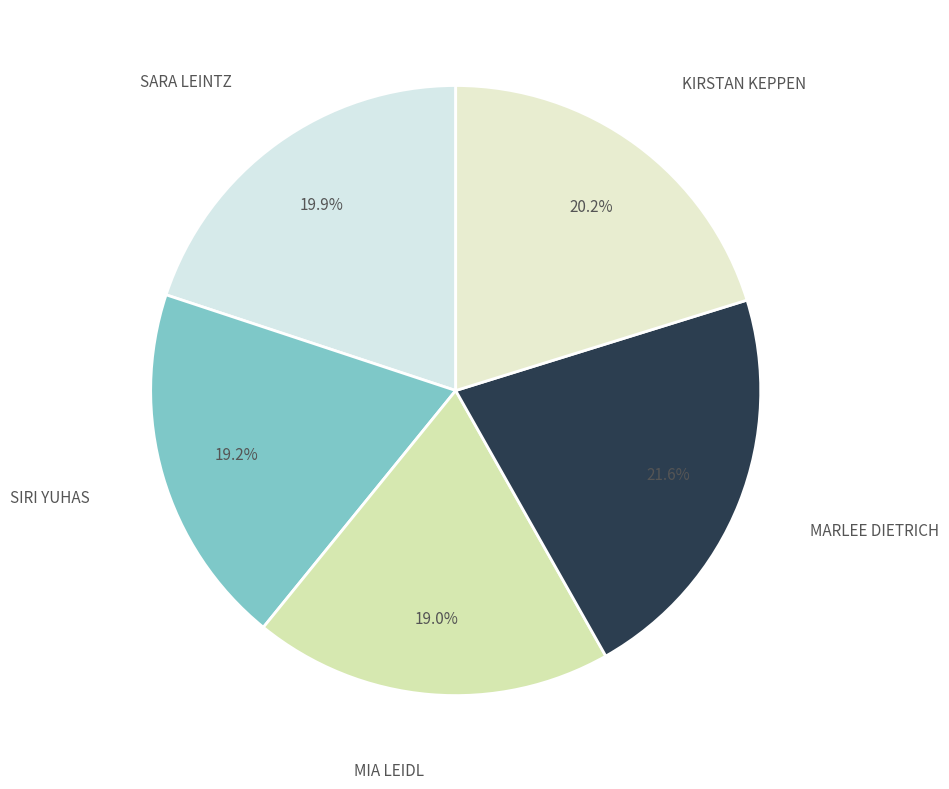

Is there a majority slice in this chart?

No